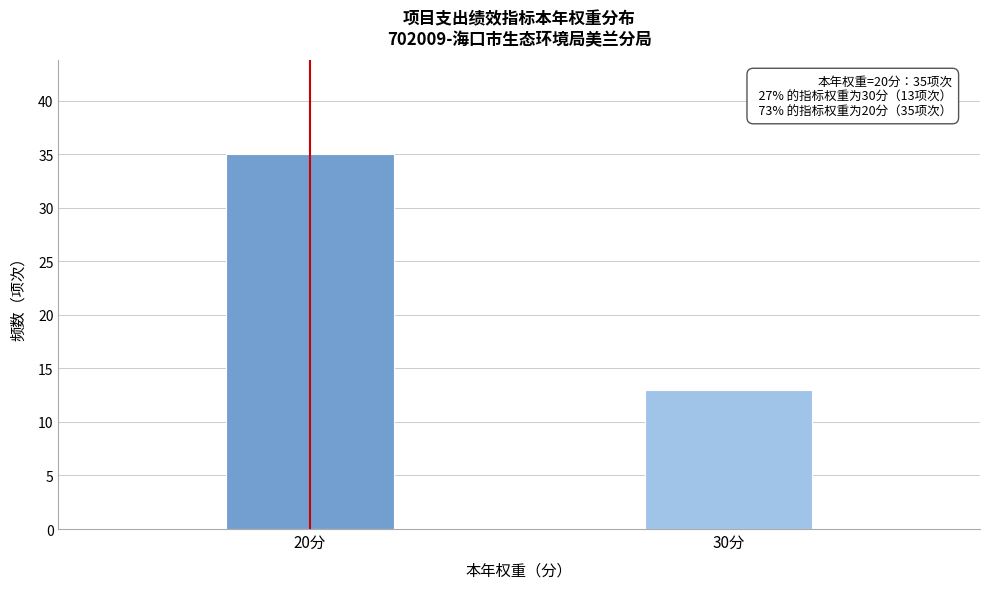

Reading left to right, list all the values displayed in this chart.

35	13